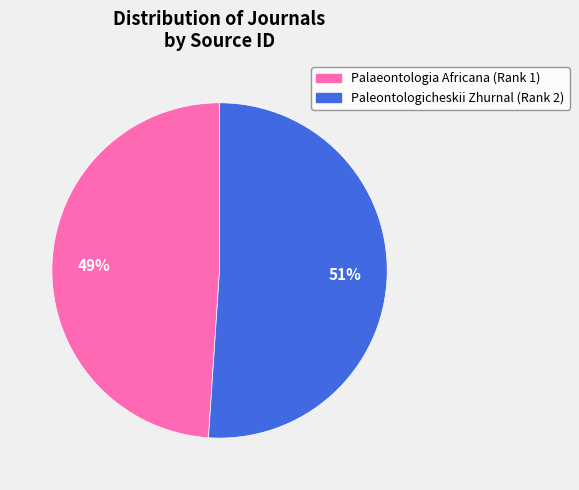

How many segments does this pie chart have?

2